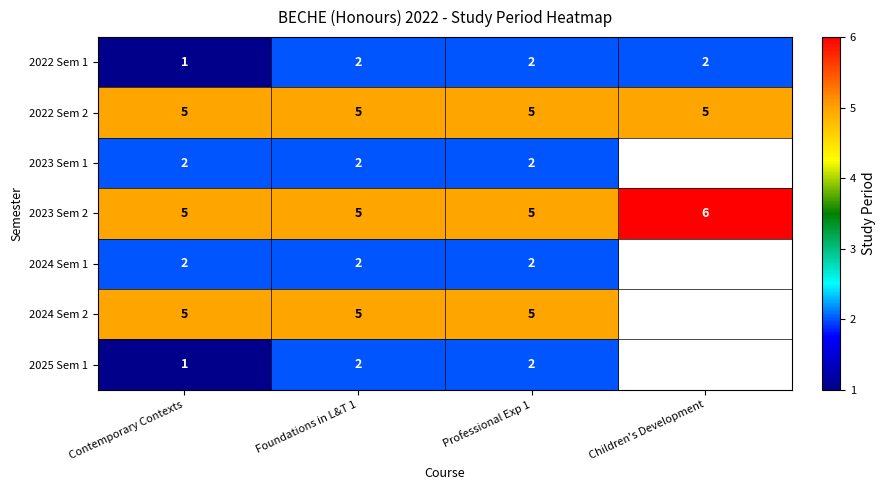

Is it true that 2025 Sem 1 equals 2 at Contemporary Contexts?

False